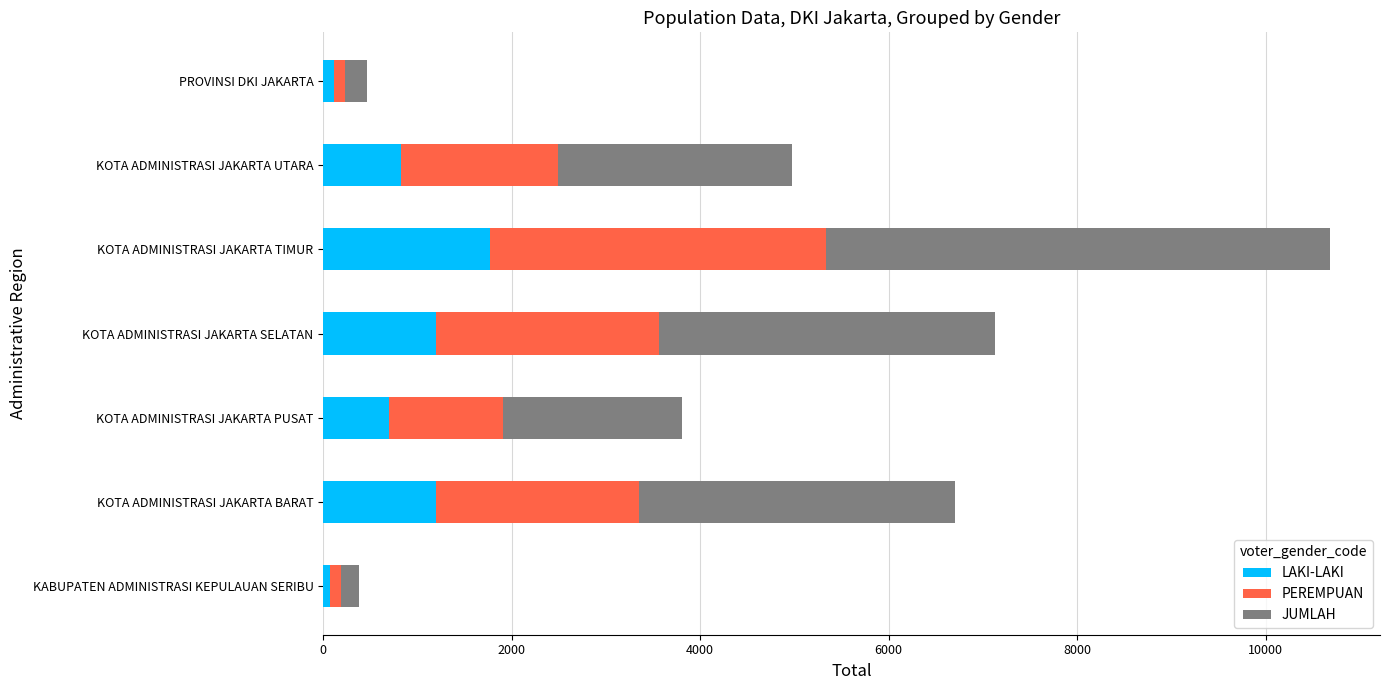

Count the number of data series in this chart.

3